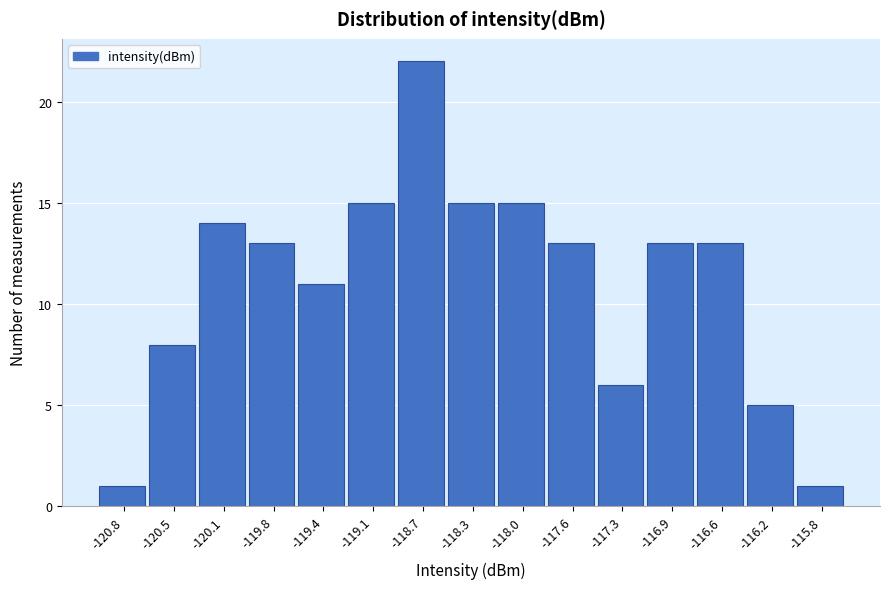

Reading left to right, transcribe all the data shown in this chart.

1	8	14	13	11	15	22	15	15	13	6	13	13	5	1